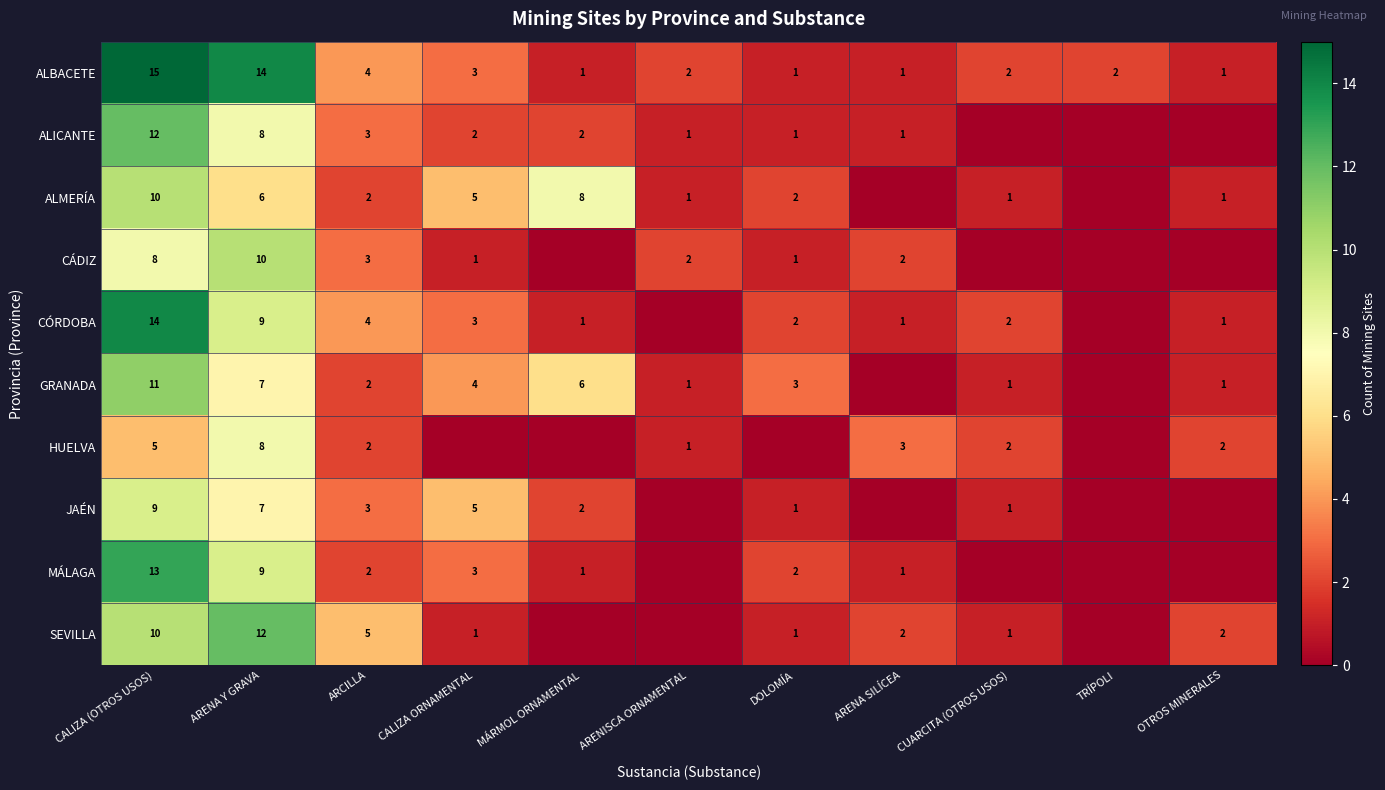

The value of ALMERÍA at MÁRMOL ORNAMENTAL is 2. True or false?

False